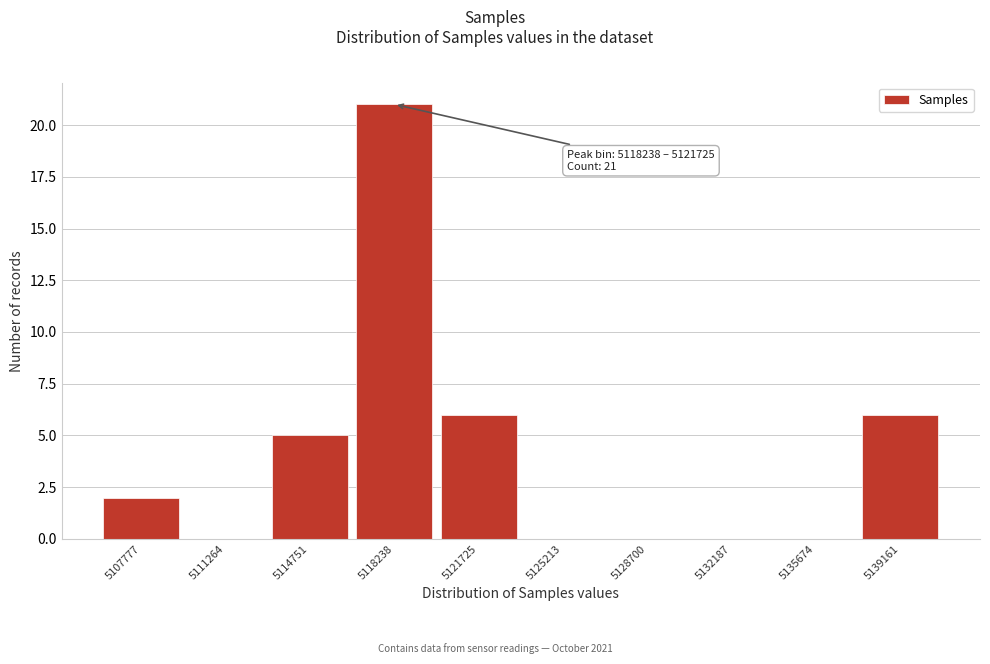

Reading right to left, extract all data points from this chart.

5139161=6	5135674=0	5132187=0	5128700=0	5125213=0	5121725=6	5118238=21	5114751=5	5111264=0	5107777=2